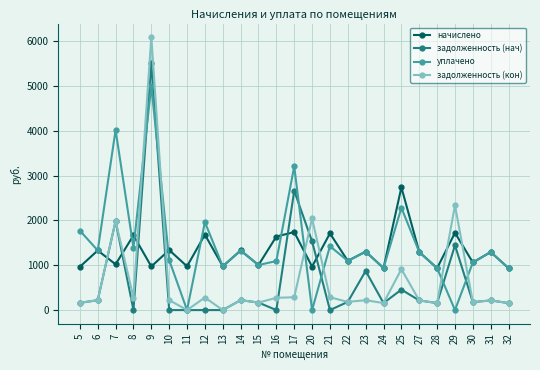

What is the maximum value shown in the chart?

6086.7